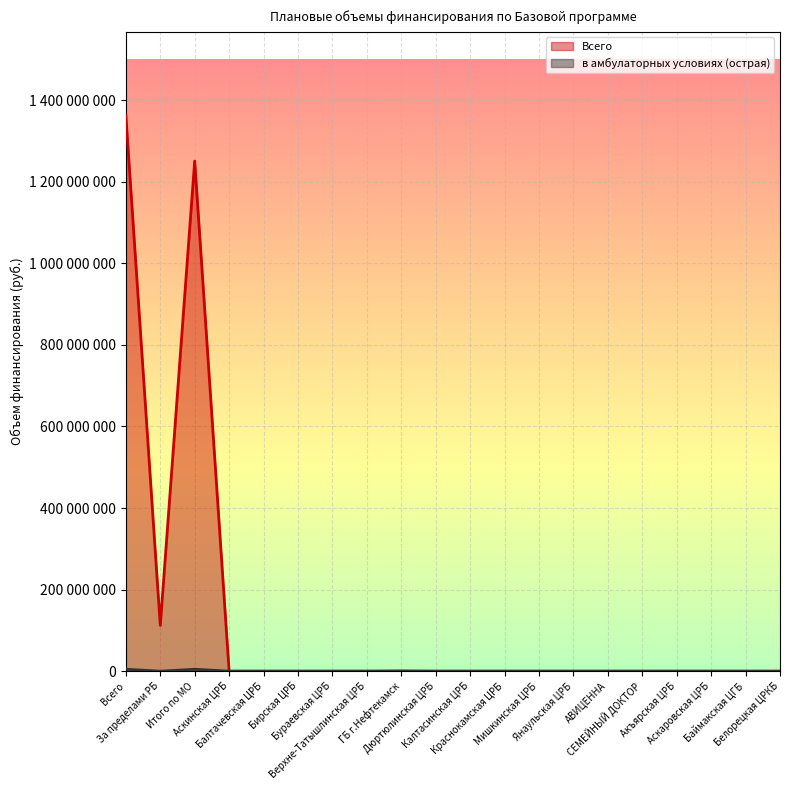

True or false: Всего and в амбулаторных условиях (острая) cross at least once.

False